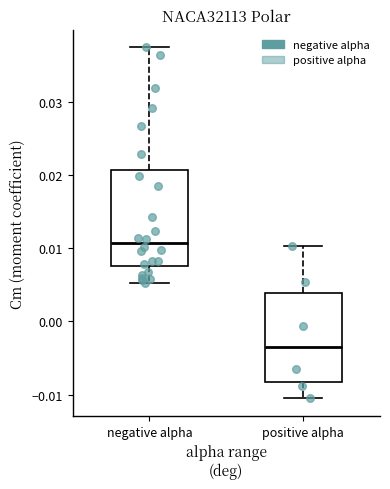

Where is the upper edge of the box for negative alpha on the y-axis? The values are not printed on the chart, so give them approximately, as read against the axis.

0.021